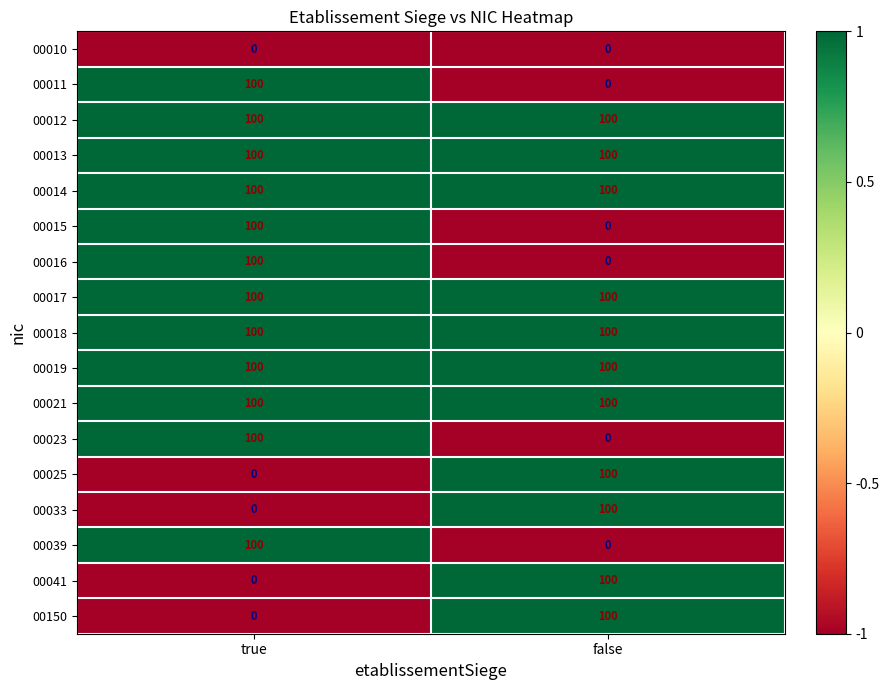

At which category is the sum across all series the highest?

true